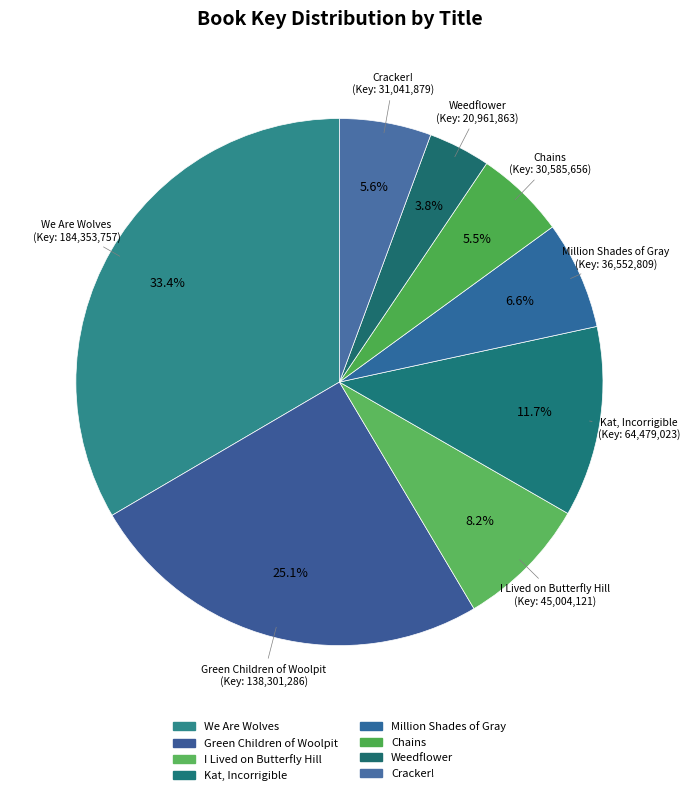

To the nearest percent, what is the difference between the largest and smallest slice percentages?

30%